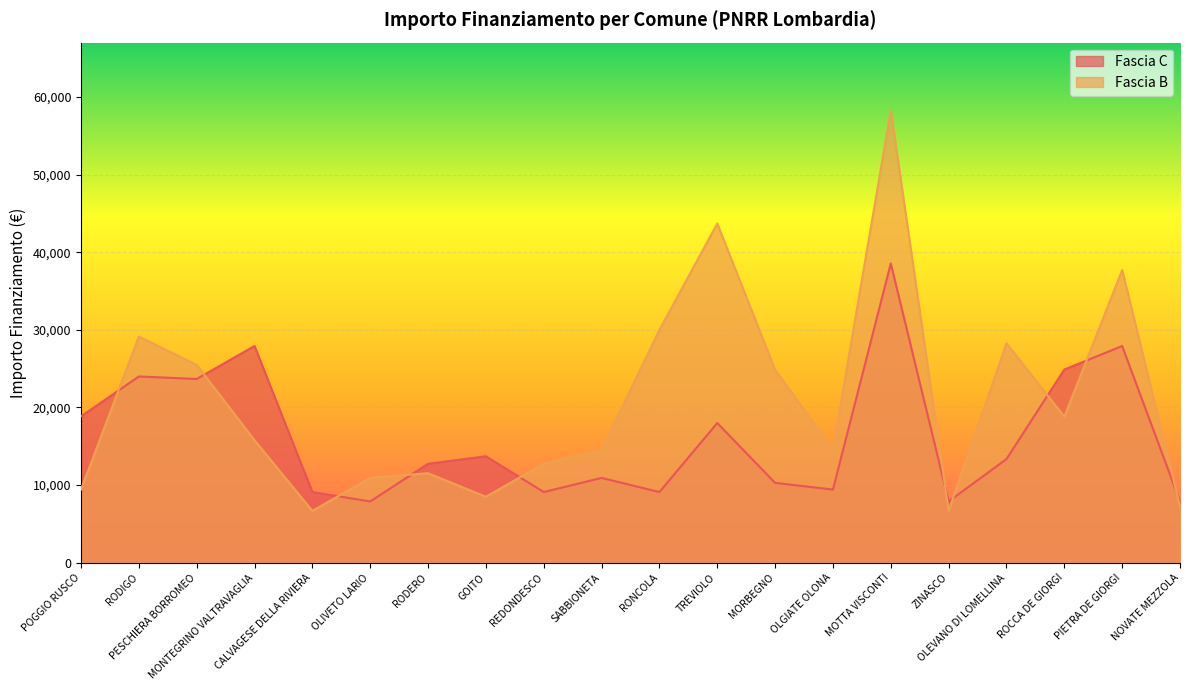

How many intersections are there between Fascia C and Fascia B?

10